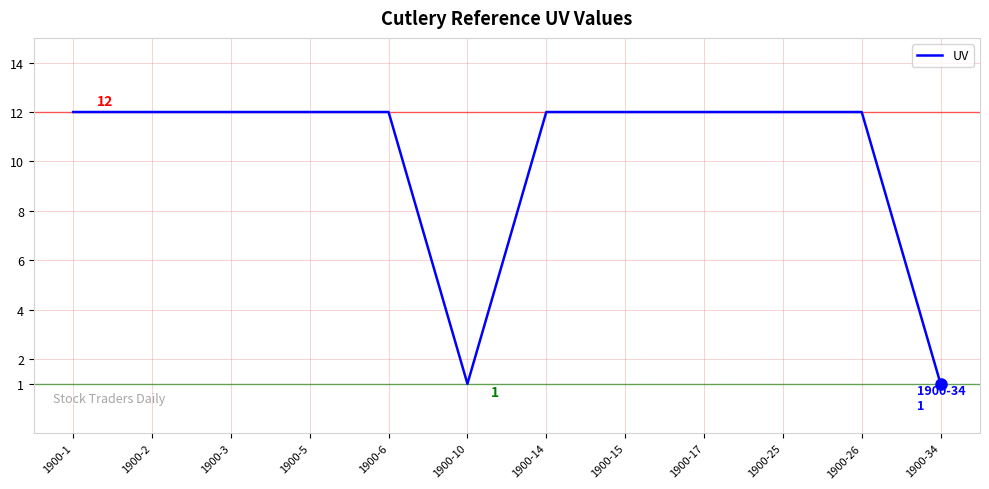

Reading right to left, transcribe all the data shown in this chart.

1	12	12	12	12	12	1	12	12	12	12	12